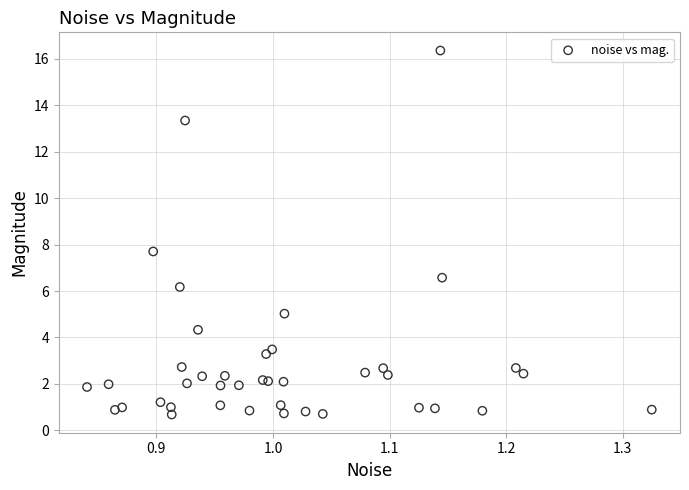

What Y value in the scatter plot is closest to 8?

7.7